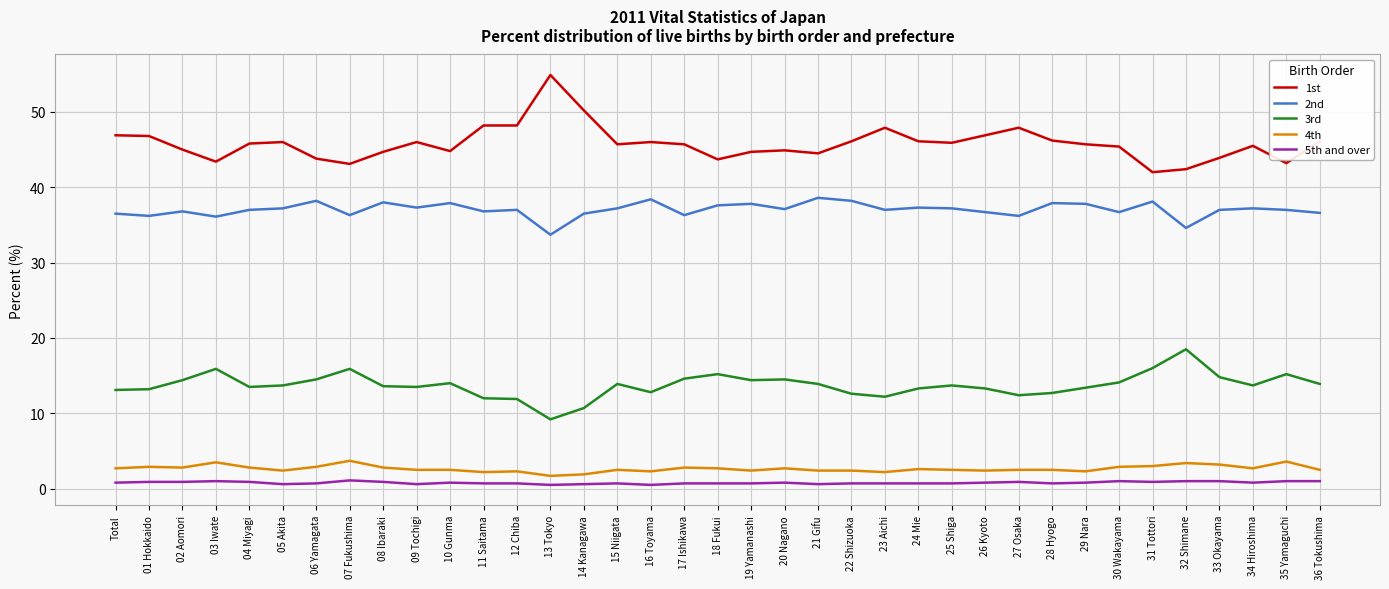

List the series in order of their peak value, highest first.

1st, 2nd, 3rd, 4th, 5th and over